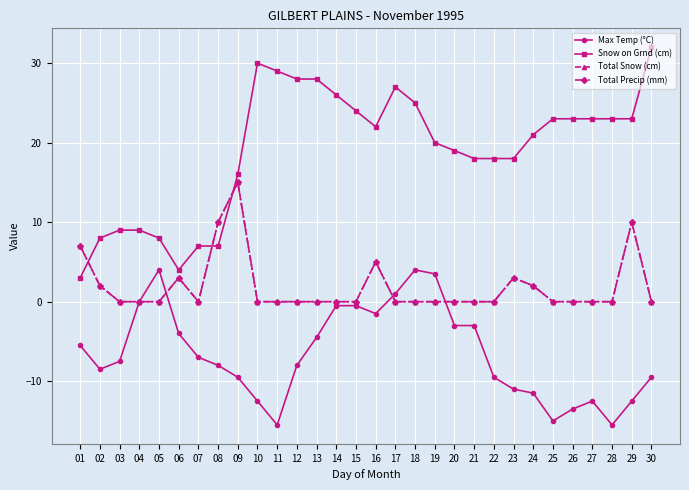

Which series has the largest total across all categories?

Snow on Grnd (cm)